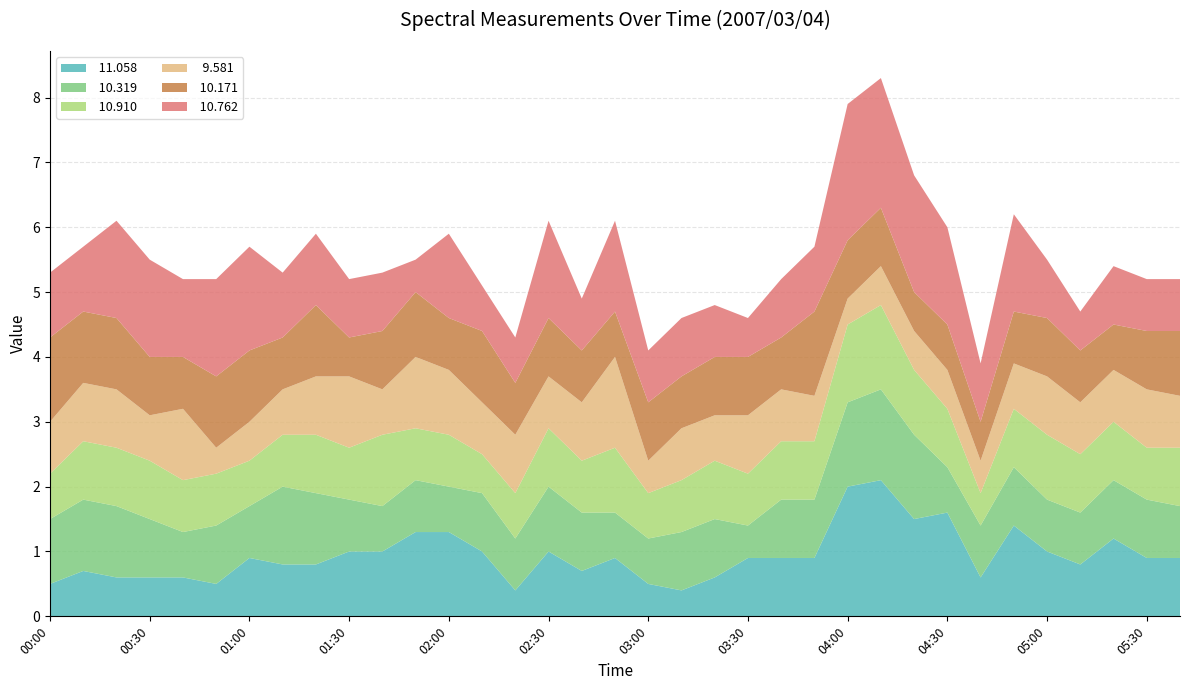

Reading right to left, list all the values displayed in this chart.

 11.058: 05:40=0.9	05:30=0.9	05:20=1.2	05:10=0.8	05:00=1.0	04:50=1.4	04:40=0.6	04:30=1.6	04:20=1.5	04:10=2.1	04:00=2.0	03:50=0.9	03:40=0.9	03:30=0.9	03:20=0.6	03:10=0.4	03:00=0.5	02:50=0.9	02:40=0.7	02:30=1.0	02:20=0.4	02:10=1.0	02:00=1.3	01:50=1.3	01:40=1.0	01:30=1.0	01:20=0.8	01:10=0.8	01:00=0.9	00:50=0.5	00:40=0.6	00:30=0.6	00:20=0.6	00:10=0.7	00:00=0.5
 10.319: 05:40=0.8	05:30=0.9	05:20=0.9	05:10=0.8	05:00=0.8	04:50=0.9	04:40=0.8	04:30=0.7	04:20=1.3	04:10=1.4	04:00=1.3	03:50=0.9	03:40=0.9	03:30=0.5	03:20=0.9	03:10=0.9	03:00=0.7	02:50=0.7	02:40=0.9	02:30=1.0	02:20=0.8	02:10=0.9	02:00=0.7	01:50=0.8	01:40=0.7	01:30=0.8	01:20=1.1	01:10=1.2	01:00=0.8	00:50=0.9	00:40=0.7	00:30=0.9	00:20=1.1	00:10=1.1	00:00=1.0
 10.910: 05:40=0.9	05:30=0.8	05:20=0.9	05:10=0.9	05:00=1.0	04:50=0.9	04:40=0.5	04:30=0.9	04:20=1.0	04:10=1.3	04:00=1.2	03:50=0.9	03:40=0.9	03:30=0.8	03:20=0.9	03:10=0.8	03:00=0.7	02:50=1.0	02:40=0.8	02:30=0.9	02:20=0.7	02:10=0.6	02:00=0.8	01:50=0.8	01:40=1.1	01:30=0.8	01:20=0.9	01:10=0.8	01:00=0.7	00:50=0.8	00:40=0.8	00:30=0.9	00:20=0.9	00:10=0.9	00:00=0.7
  9.581: 05:40=0.8	05:30=0.9	05:20=0.8	05:10=0.8	05:00=0.9	04:50=0.7	04:40=0.5	04:30=0.6	04:20=0.6	04:10=0.6	04:00=0.4	03:50=0.7	03:40=0.8	03:30=0.9	03:20=0.7	03:10=0.8	03:00=0.5	02:50=1.4	02:40=0.9	02:30=0.8	02:20=0.9	02:10=0.8	02:00=1.0	01:50=1.1	01:40=0.7	01:30=1.1	01:20=0.9	01:10=0.7	01:00=0.6	00:50=0.4	00:40=1.1	00:30=0.7	00:20=0.9	00:10=0.9	00:00=0.8
 10.171: 05:40=1.0	05:30=0.9	05:20=0.7	05:10=0.8	05:00=0.9	04:50=0.8	04:40=0.6	04:30=0.7	04:20=0.6	04:10=0.9	04:00=0.9	03:50=1.3	03:40=0.8	03:30=0.9	03:20=0.9	03:10=0.8	03:00=0.9	02:50=0.7	02:40=0.8	02:30=0.9	02:20=0.8	02:10=1.1	02:00=0.8	01:50=1.0	01:40=0.9	01:30=0.6	01:20=1.1	01:10=0.8	01:00=1.1	00:50=1.1	00:40=0.8	00:30=0.9	00:20=1.1	00:10=1.1	00:00=1.3
 10.762: 05:40=0.8	05:30=0.8	05:20=0.9	05:10=0.6	05:00=0.9	04:50=1.5	04:40=0.9	04:30=1.5	04:20=1.8	04:10=2.0	04:00=2.1	03:50=1.0	03:40=0.9	03:30=0.6	03:20=0.8	03:10=0.9	03:00=0.8	02:50=1.4	02:40=0.8	02:30=1.5	02:20=0.7	02:10=0.7	02:00=1.3	01:50=0.5	01:40=0.9	01:30=0.9	01:20=1.1	01:10=1.0	01:00=1.6	00:50=1.5	00:40=1.2	00:30=1.5	00:20=1.5	00:10=1.0	00:00=1.0